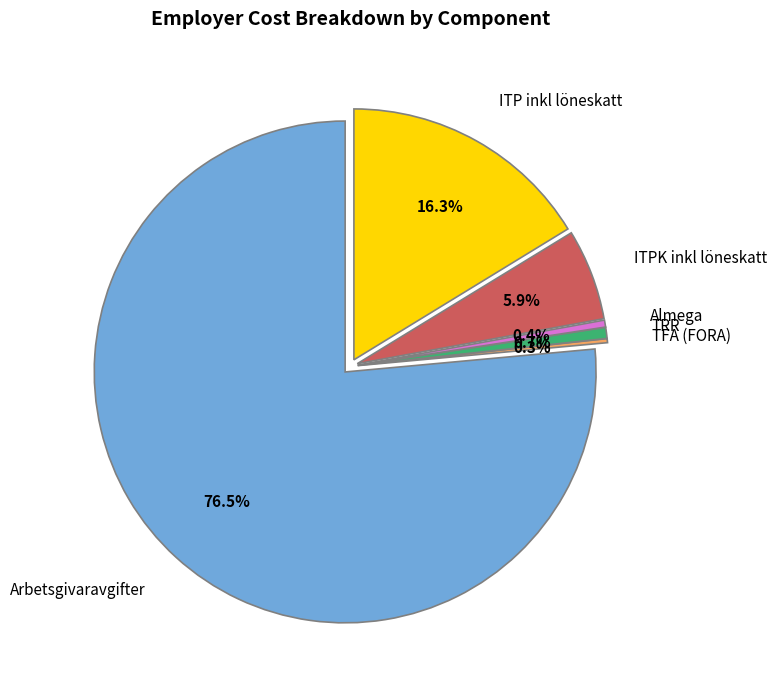

How many segments does this pie chart have?

6